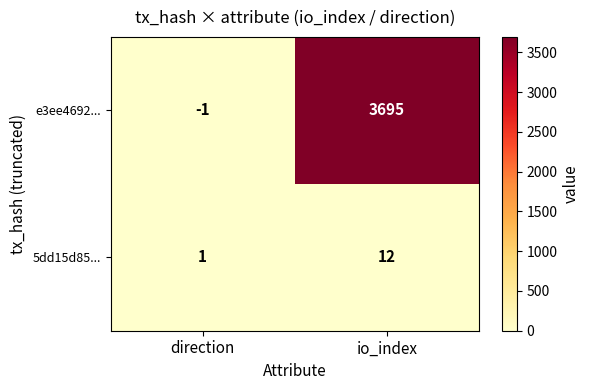

Reading left to right, transcribe all the data shown in this chart.

e3ee4692...: -1	3695
5dd15d85...: 1	12